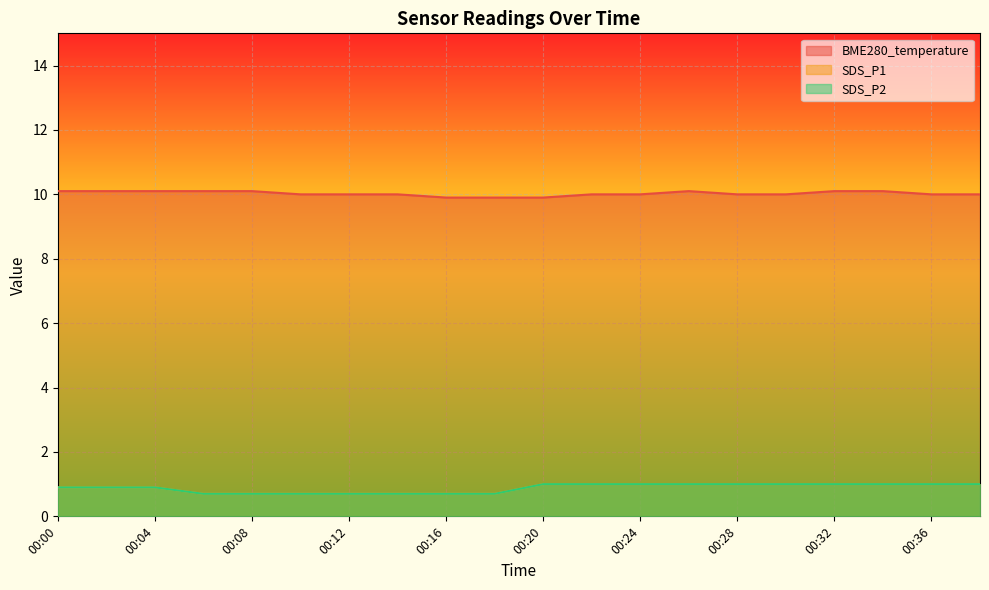

True or false: BME280_temperature and SDS_P2 intersect in this chart.

False